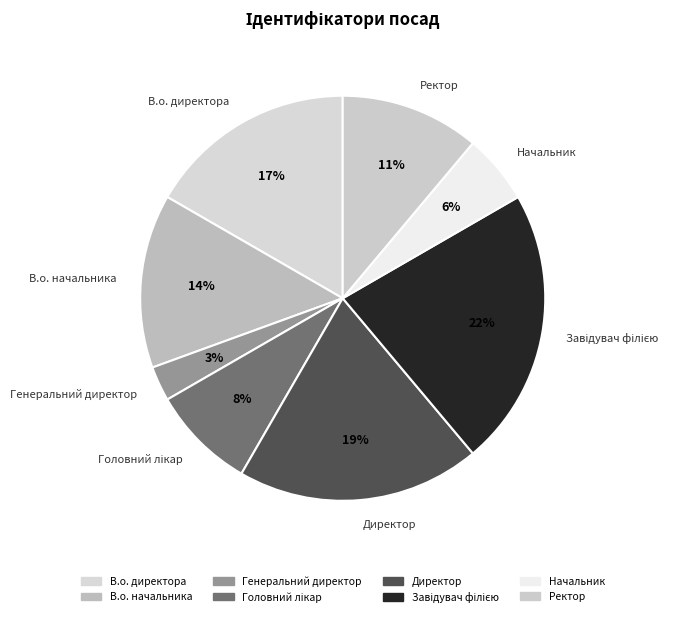

To the nearest percent, what is the average slice percentage?

12%